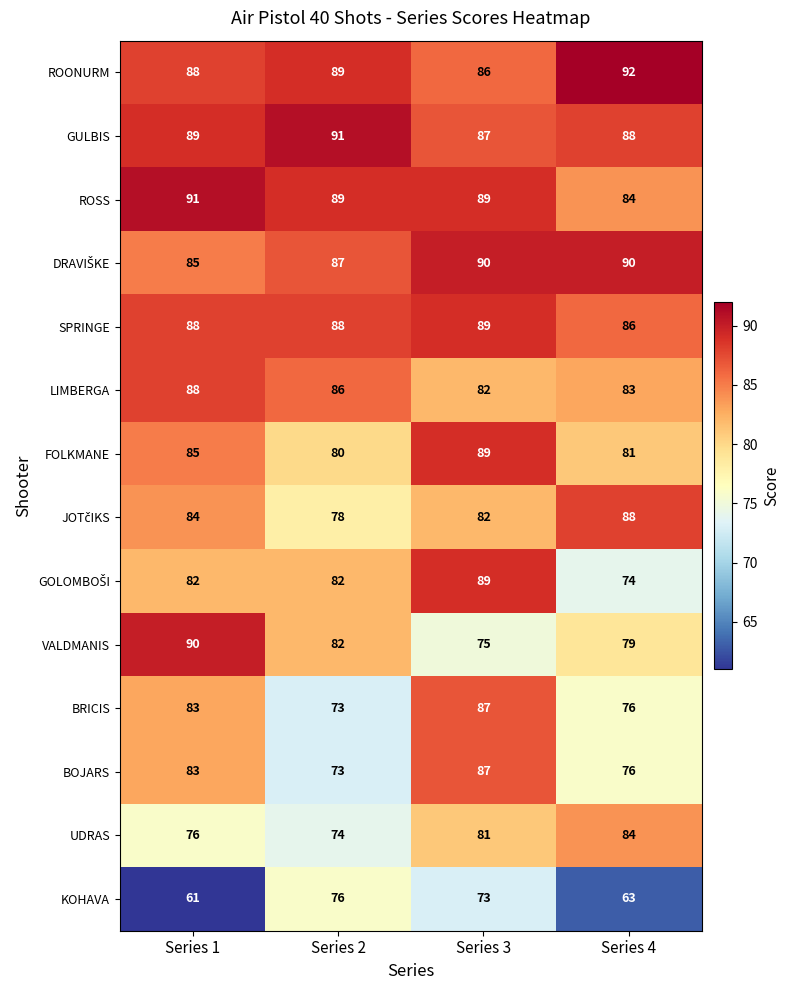

What is the difference between the maximum and second lowest values in the LIMBERGA series?

5